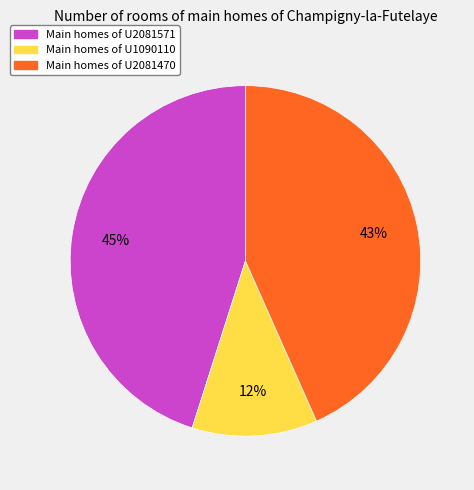

Is there a majority slice in this chart?

No